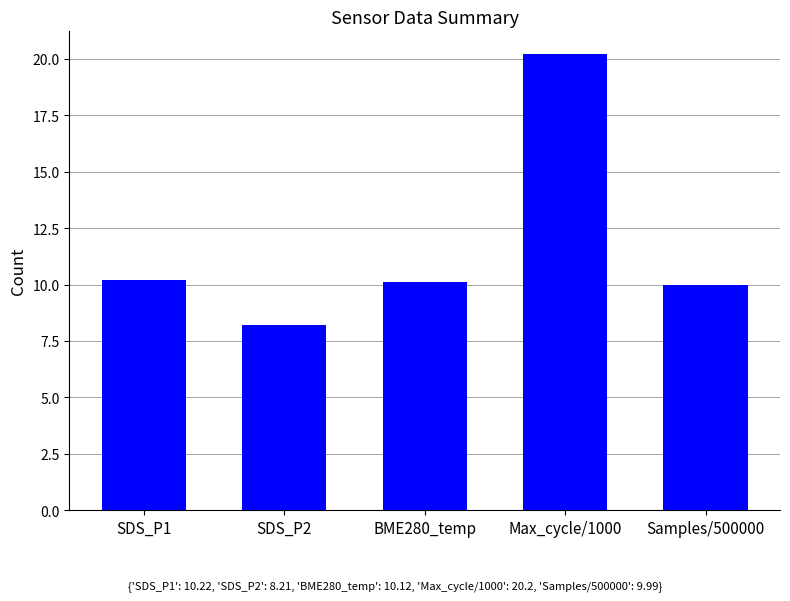

Count the number of data series in this chart.

1